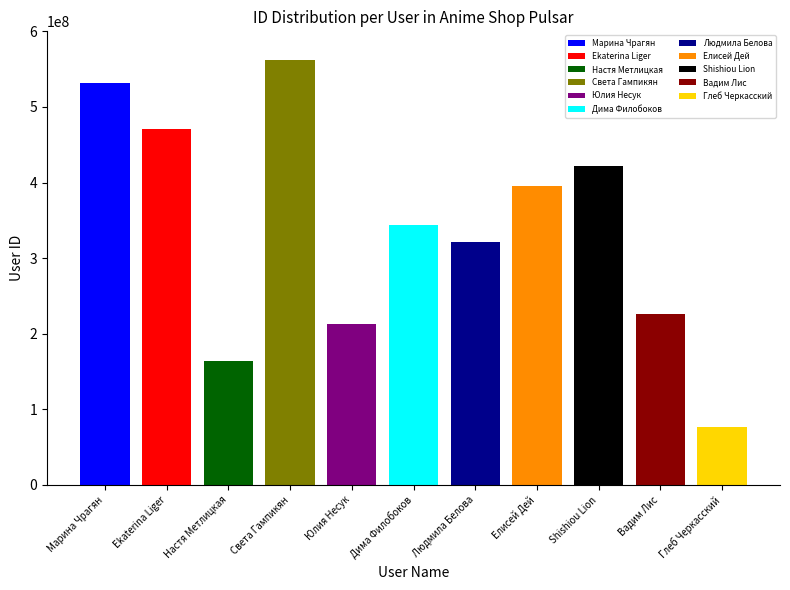

Reading left to right, extract all data points from this chart.

Марина Чрагян=531777366	Ekaterina Liger=470570434	Настя Метлицкая=163766250	Света Гампикян=561860086	Юлия Несук=212367417	Дима Филобоков=343299005	Людмила Белова=321950338	Елисей Дей=395812712	Shishiou Lion=421773986	Вадим Лис=225931976	Глеб Черкасский=77234571